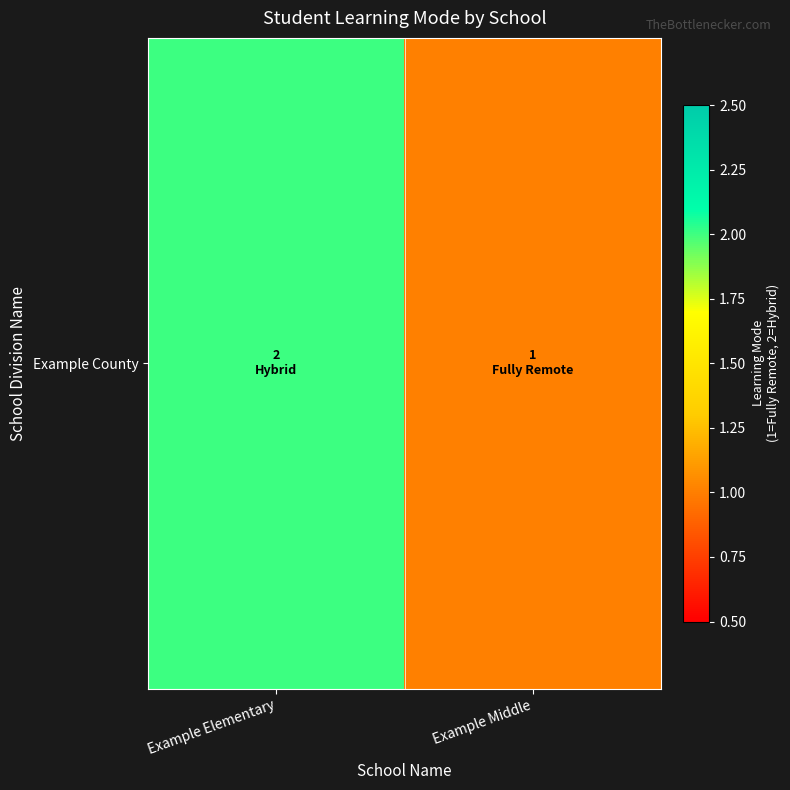

True or false: the data shows 1 at Example Middle.

True